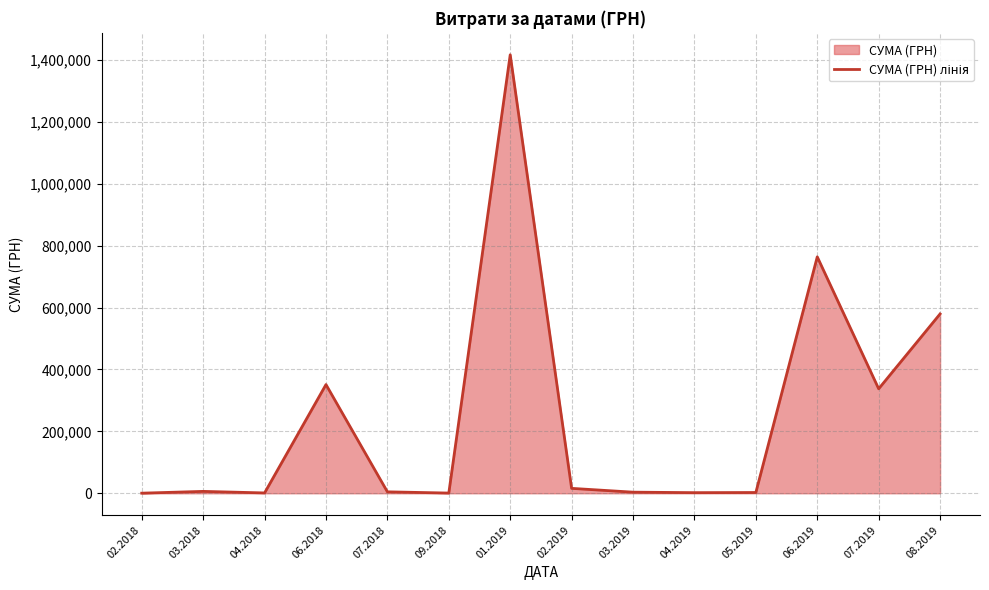

Approximately how many times larger is the value at 07.2019 compared to 06.2019?

0.4